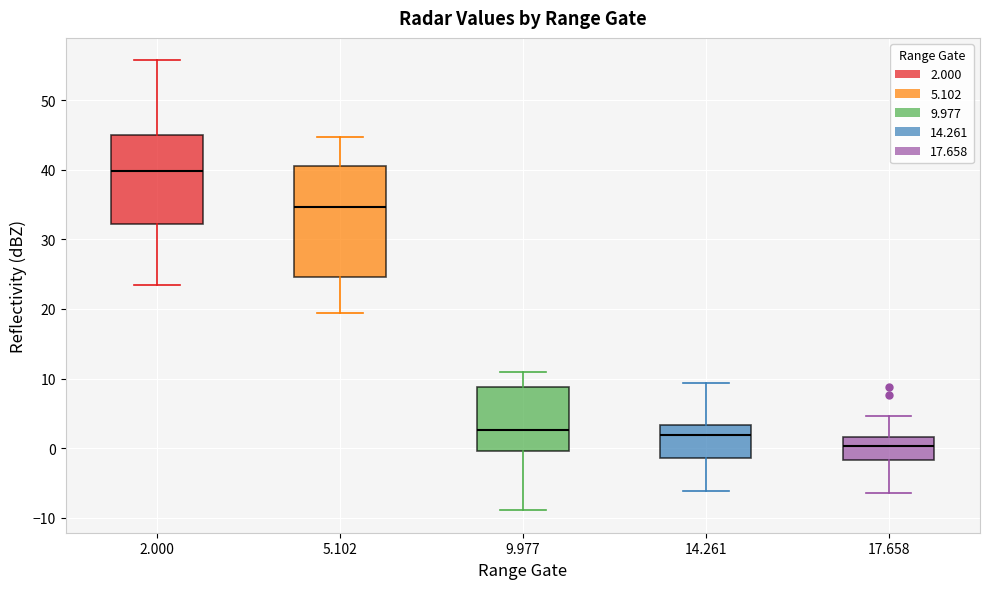

Reading left to right, read every box against the y-axis: the position of its median line, the range the box covers, and the ends of its whiskers. The values are not printed on the chart, so give them approximately, as read against the axis.

2.000: median 40, box 32 to 45, whiskers 23 to 56
5.102: median 35, box 25 to 41, whiskers 19 to 45
9.977: median 3, box 0 to 9, whiskers -9 to 11
14.261: median 2, box -1 to 3, whiskers -6 to 9
17.658: median 0, box -2 to 2, whiskers -6 to 5